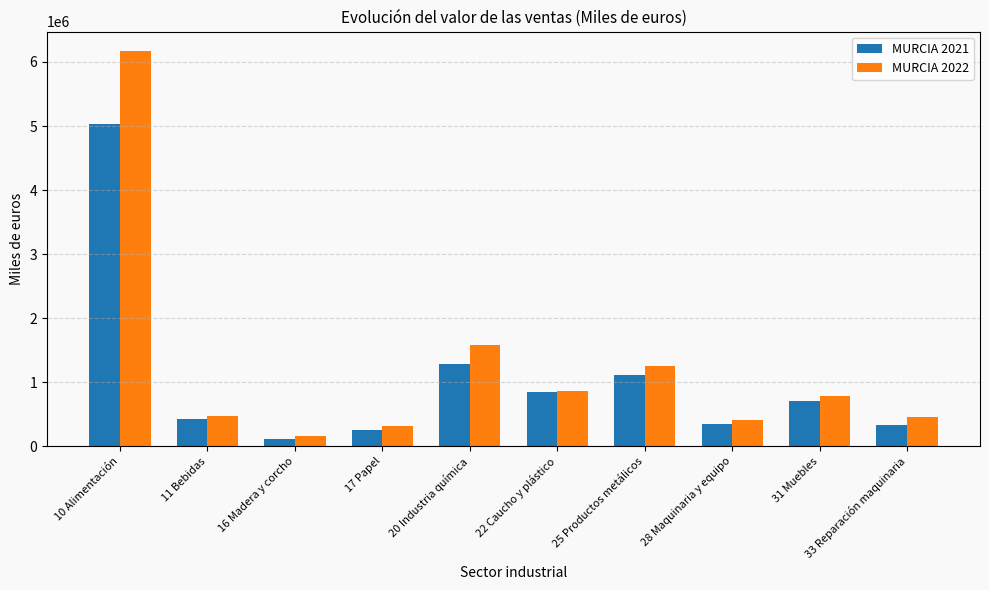

Which category has the lowest value in the MURCIA 2022 series?

16 Madera y corcho